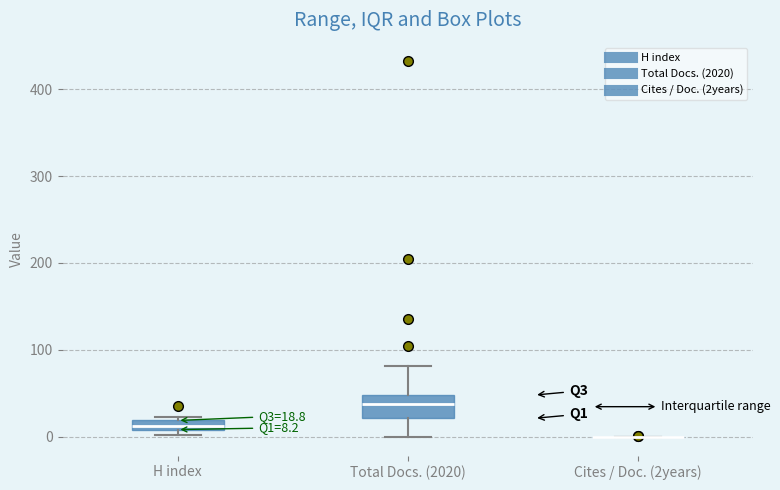

Which box is the tallest, from its lower edge to its upper edge?

Total Docs. (2020)